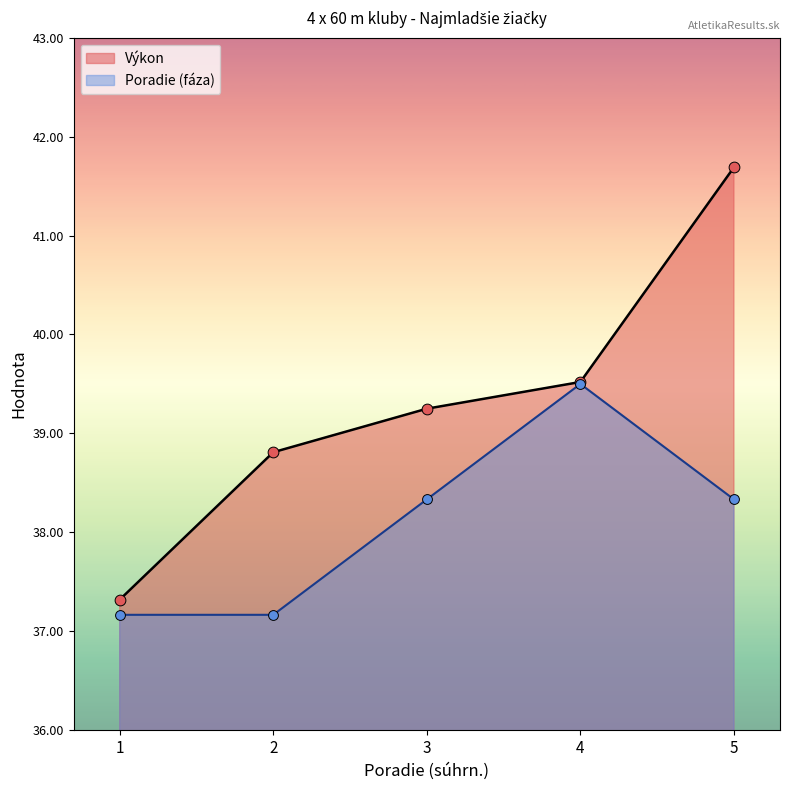

What are all the series names shown in the legend?

Výkon, Poradie (fáza)